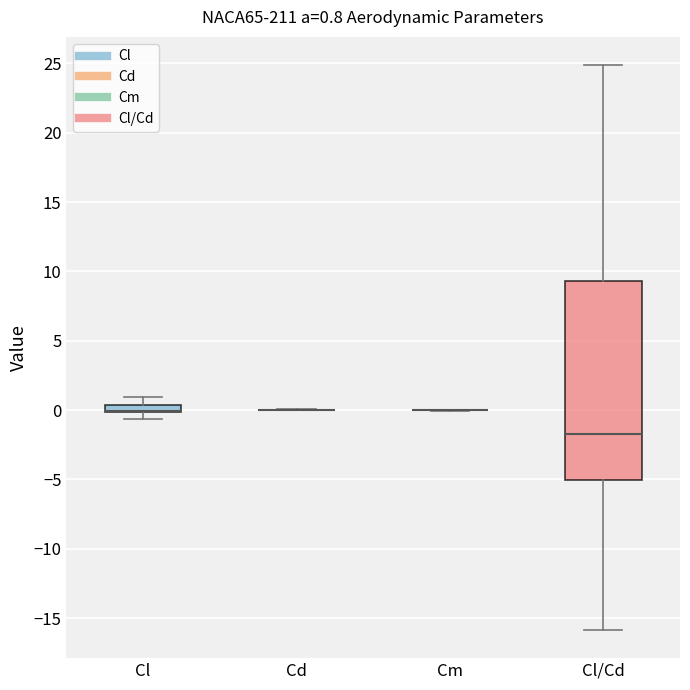

Comparing the boxes themselves (not the whiskers), which one is the tallest?

Cl/Cd